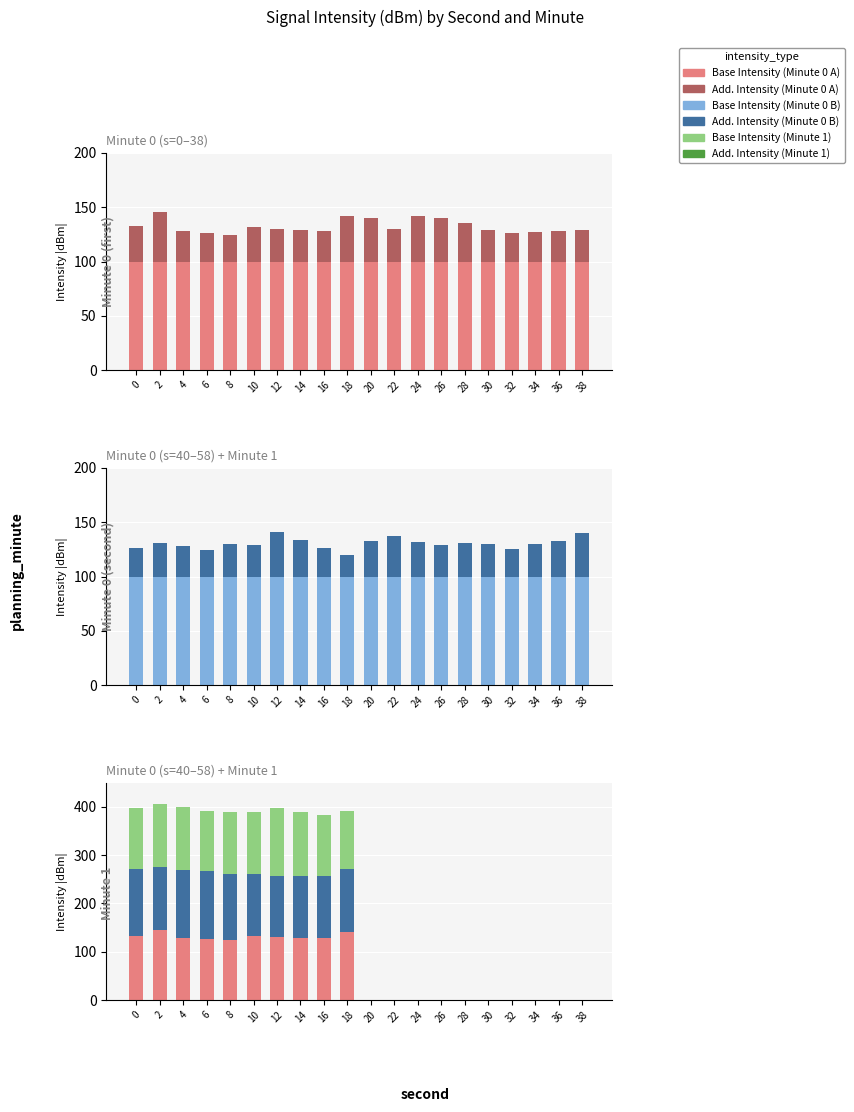

The Second 20-38 series shows 0.0 at 32. True or false?

True